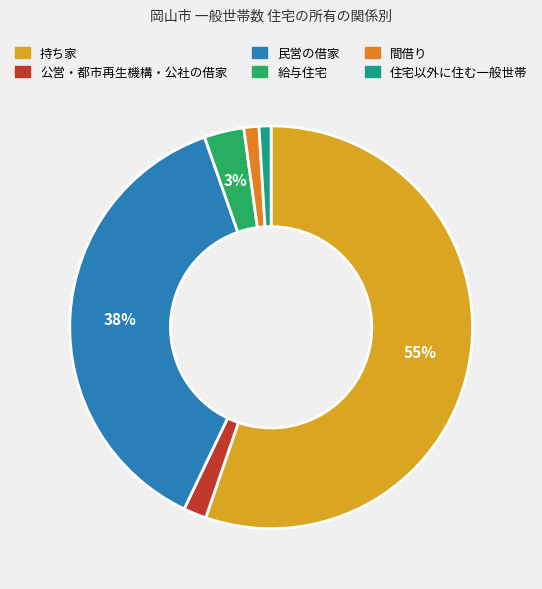

Does 住宅以外に住む一般世帯 account for over 50% of the chart?

No